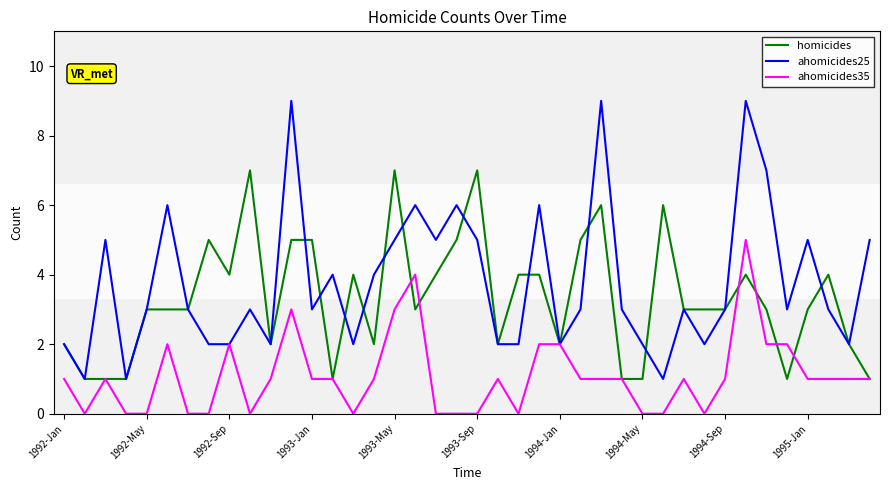

List the series in order of their peak value, lowest first.

ahomicides35, homicides, ahomicides25